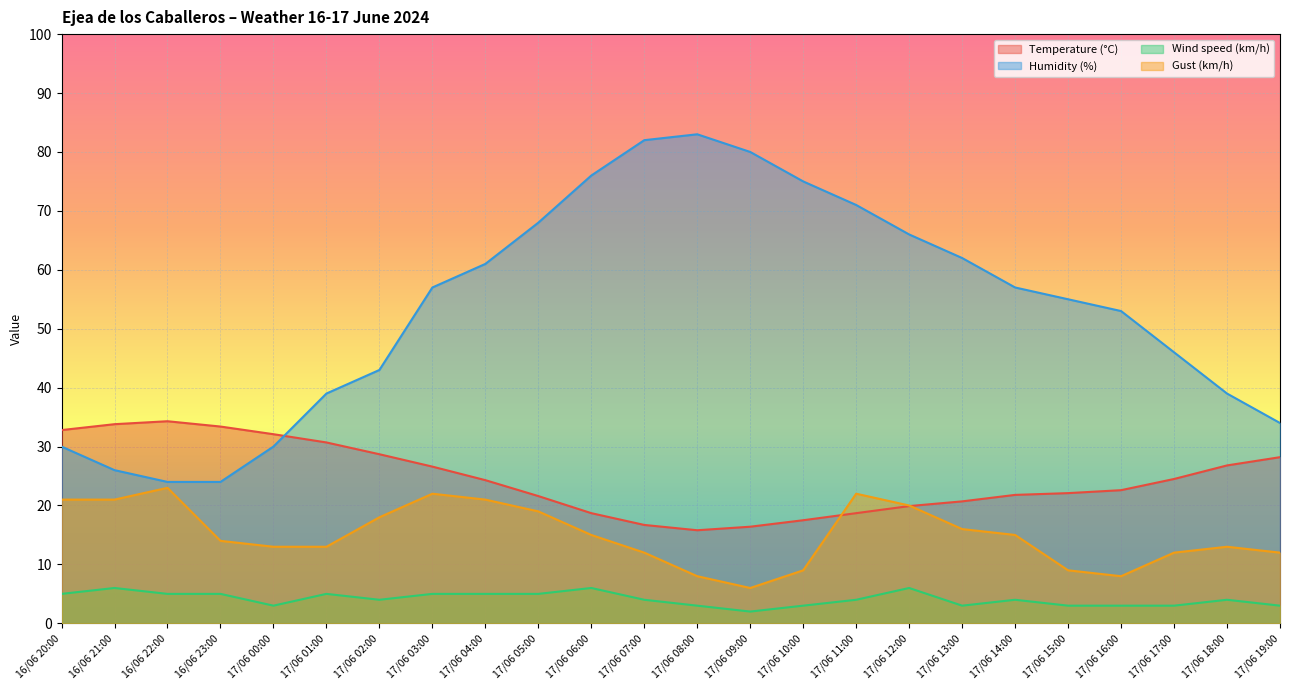

At which label does Wind speed (km/h) first exceed 4?

16/06 20:00